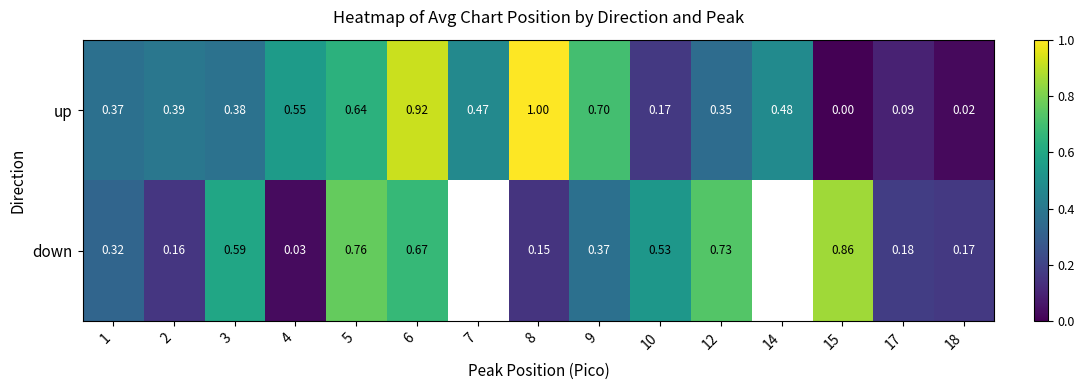

At how many categories does at least one series exceed 0?

15